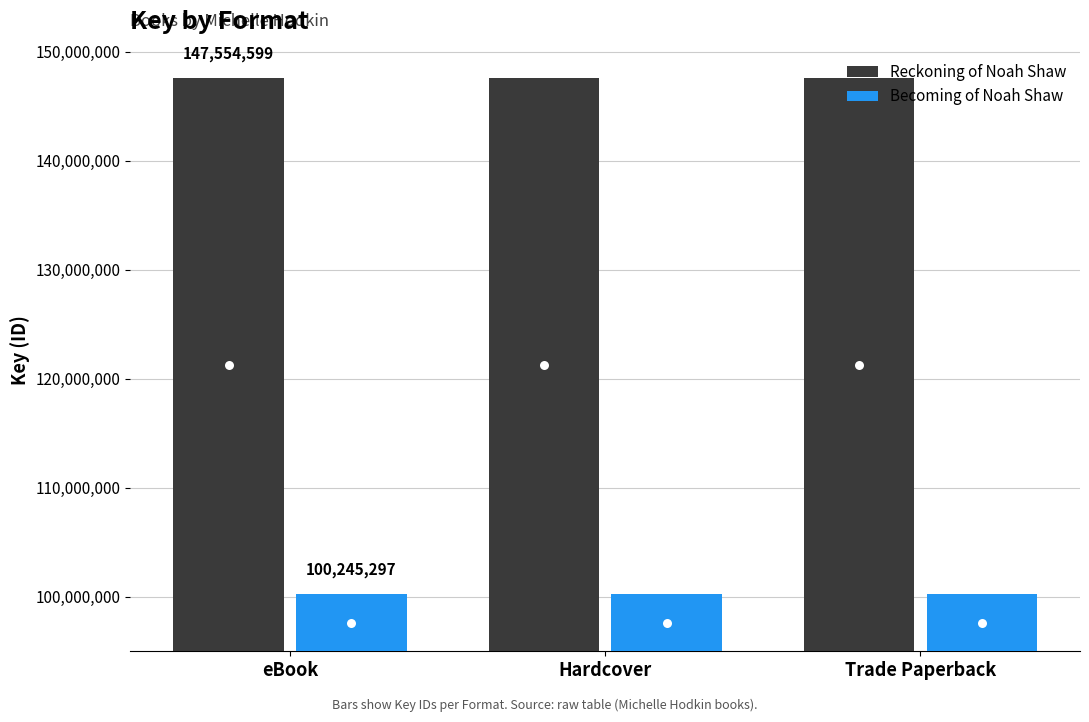

Rank the series at Trade Paperback from highest to lowest value.

Reckoning of Noah Shaw, Becoming of Noah Shaw